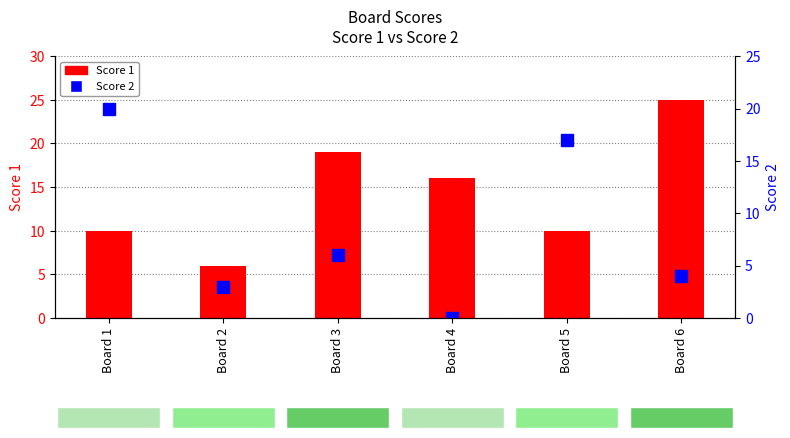

What is the sum of the Score 1 values at Board 6 and Board 3?

44